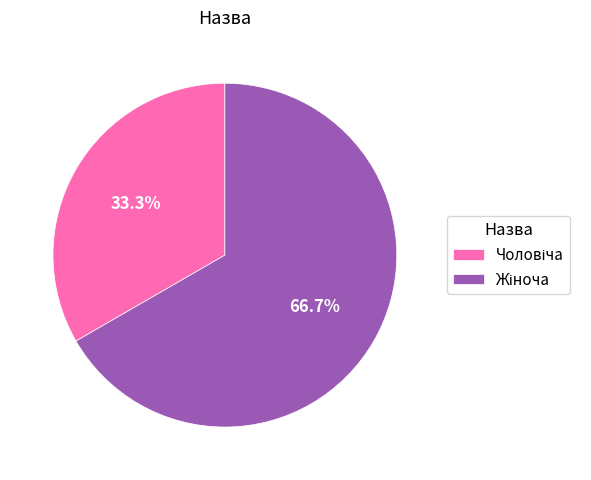

Is there a majority slice in this chart?

Yes